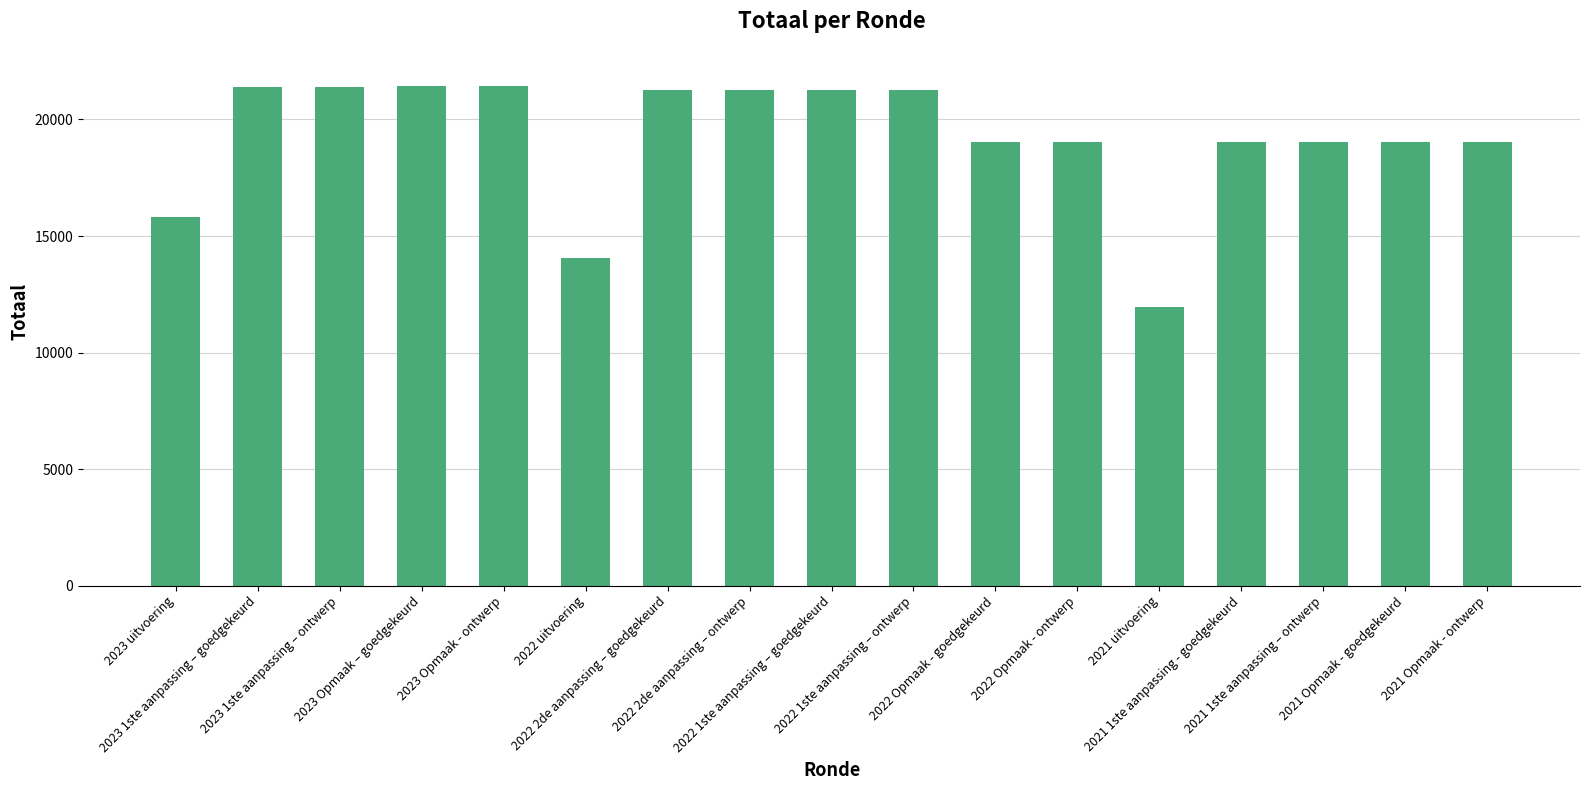

What is the sum of all values?

326686